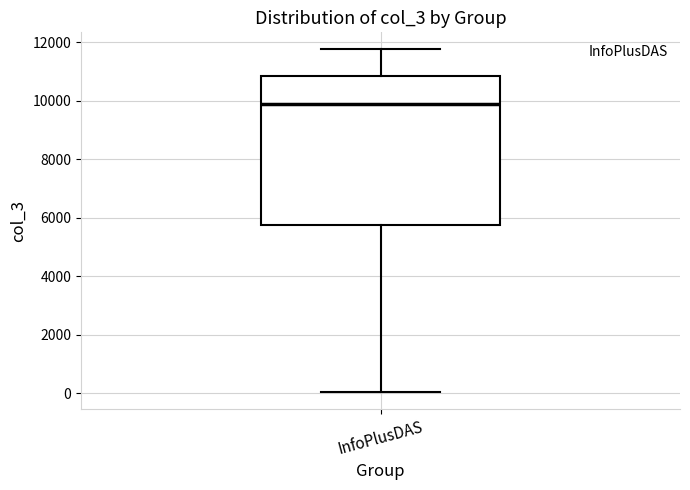

Read this box plot against the y-axis: the position of the median line, the range covered by the box, and the ends of both whiskers. The values are not printed on the chart, so give them approximately, as read against the axis.

median 9800, box 5800 to 10800, whiskers 0 to 11800